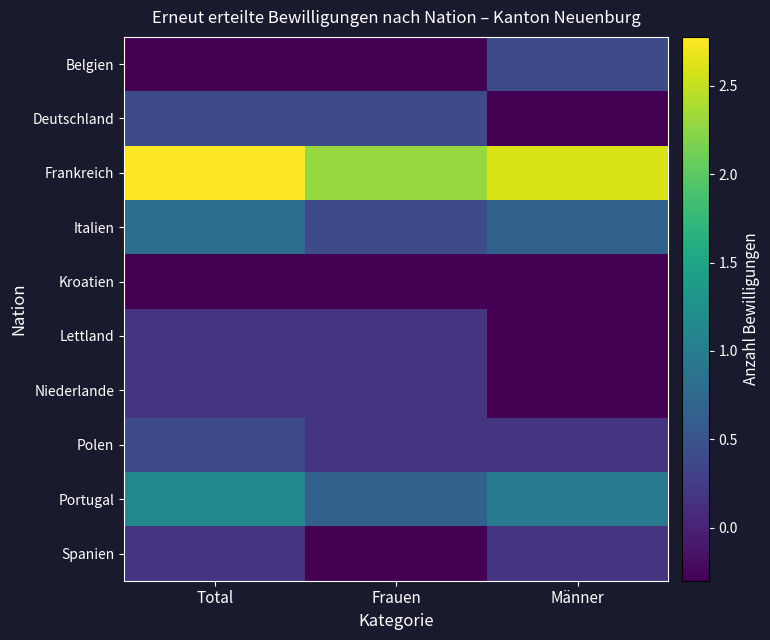

Reading left to right, list all the values displayed in this chart.

Belgien: Total=-0.3	Frauen=-0.3	Männer=0.4
Deutschland: Total=0.4	Frauen=0.4	Männer=-0.3
Frankreich: Total=2.8	Frauen=2.3	Männer=2.6
Italien: Total=0.8	Frauen=0.4	Männer=0.7
Kroatien: Total=-0.3	Frauen=-0.3	Männer=-0.3
Lettland: Total=0.2	Frauen=0.2	Männer=-0.3
Niederlande: Total=0.2	Frauen=0.2	Männer=-0.3
Polen: Total=0.4	Frauen=0.2	Männer=0.2
Portugal: Total=1.1	Frauen=0.7	Männer=1.0
Spanien: Total=0.2	Frauen=-0.3	Männer=0.2